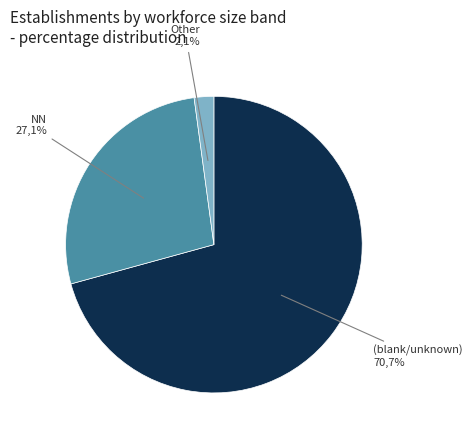

The 21 slice represents 19% of the pie. True or false?

False